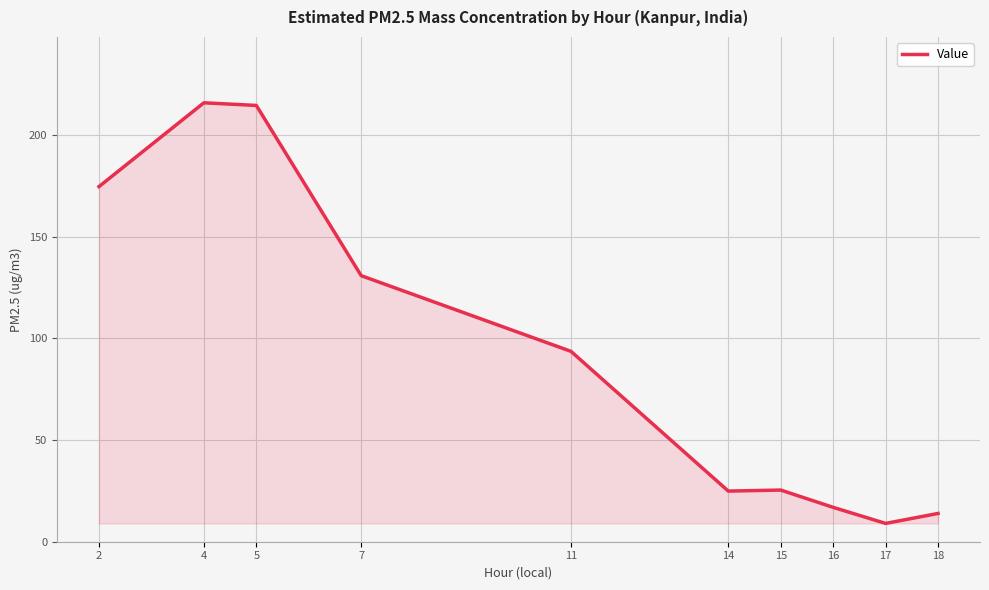

How many values are below 93?

5